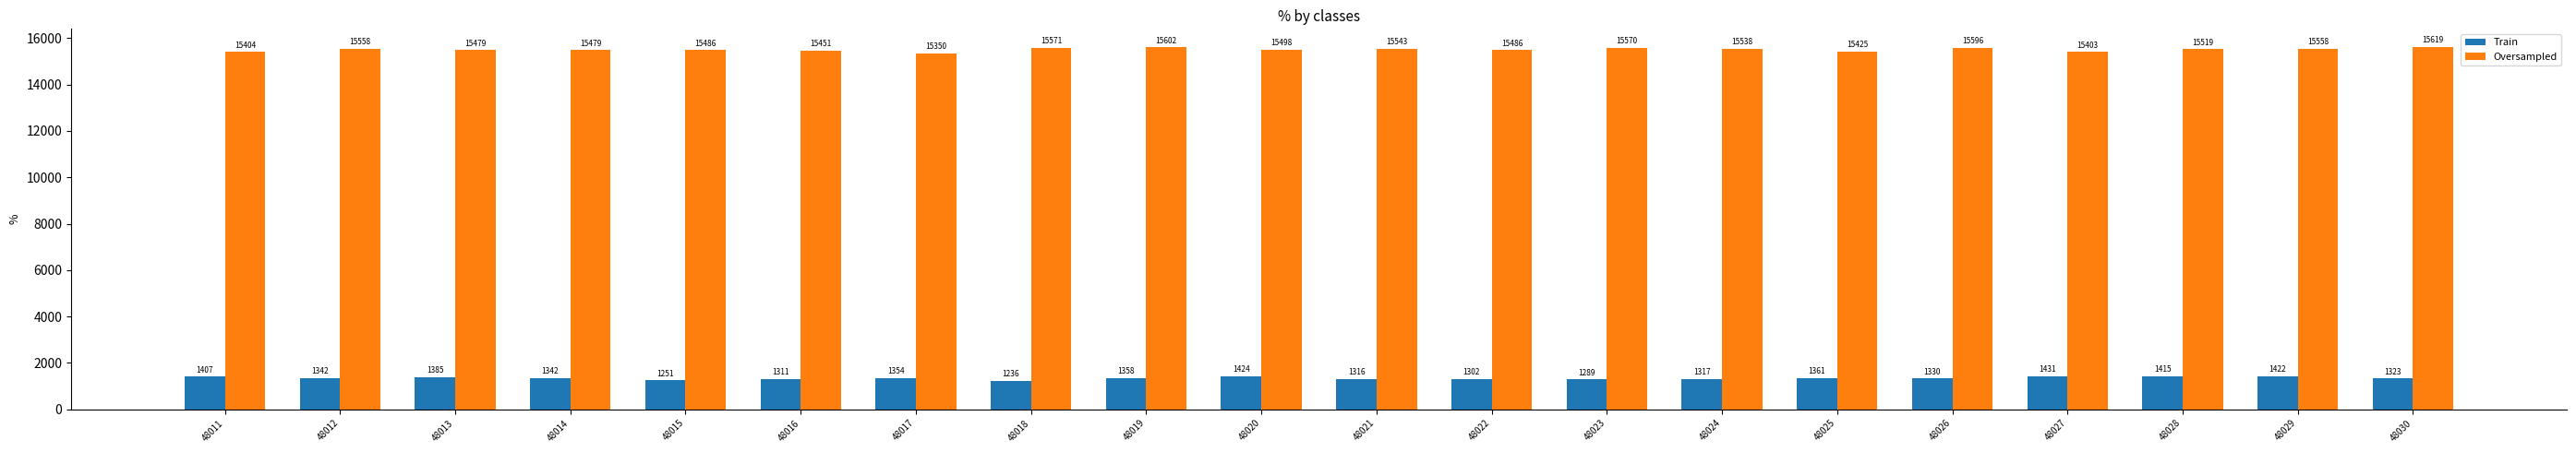

What is the value of the Train bar at the 3rd from the left?

1385